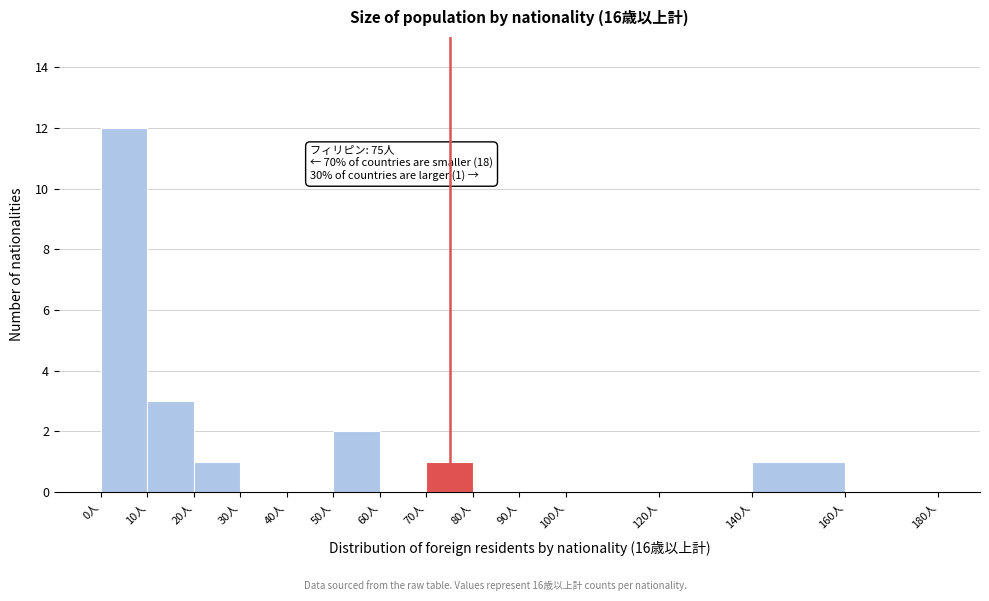

Which range on the x-axis has the tallest bar?

0 to 10